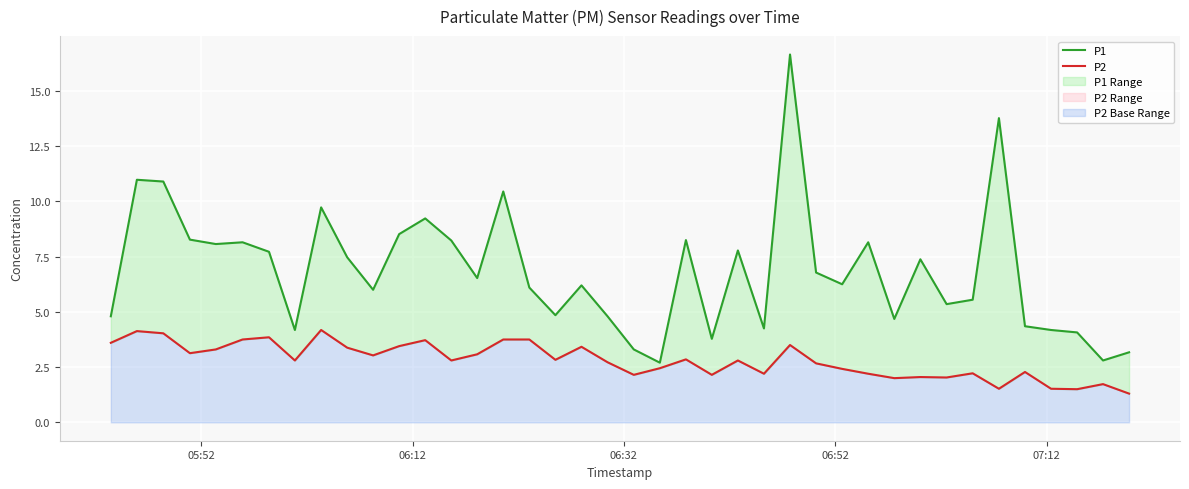

The value of P1 at 13 is 11.5. True or false?

False